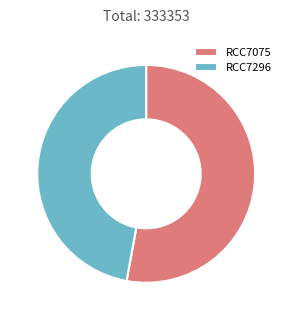

Is the sum of RCC7296 and RCC7075 greater than half?

Yes